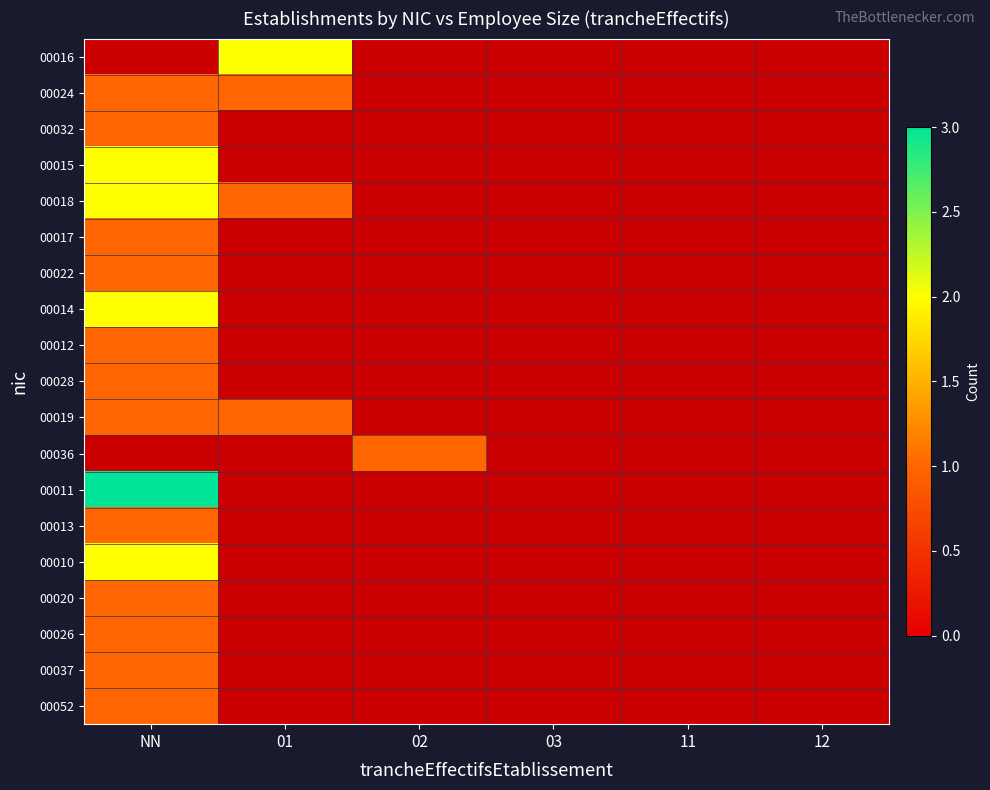

Reading left to right, extract all data points from this chart.

00016: 0	2	0	0	0	0
00024: 1	1	0	0	0	0
00032: 1	0	0	0	0	0
00015: 2	0	0	0	0	0
00018: 2	1	0	0	0	0
00017: 1	0	0	0	0	0
00022: 1	0	0	0	0	0
00014: 2	0	0	0	0	0
00012: 1	0	0	0	0	0
00028: 1	0	0	0	0	0
00019: 1	1	0	0	0	0
00036: 0	0	1	0	0	0
00011: 3	0	0	0	0	0
00013: 1	0	0	0	0	0
00010: 2	0	0	0	0	0
00020: 1	0	0	0	0	0
00026: 1	0	0	0	0	0
00037: 1	0	0	0	0	0
00052: 1	0	0	0	0	0